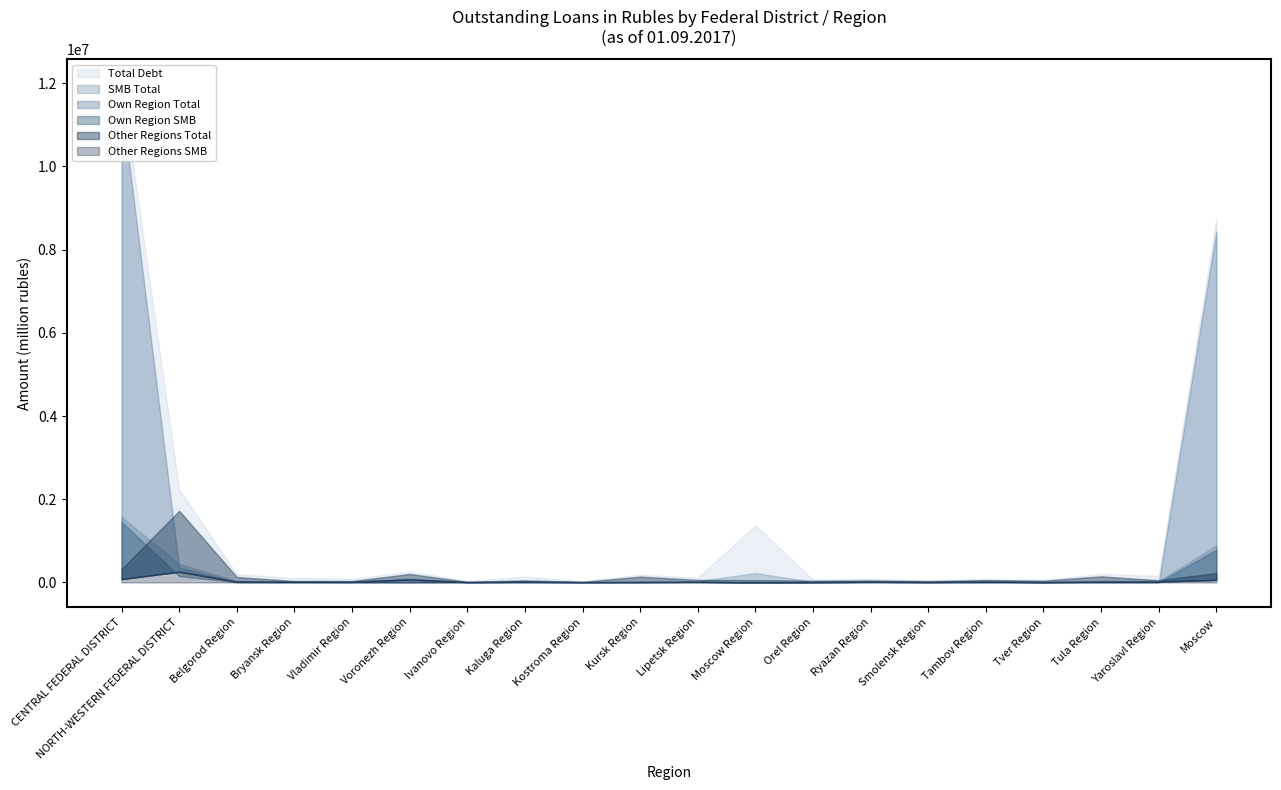

Which series has the widest spread of values?

Total Debt